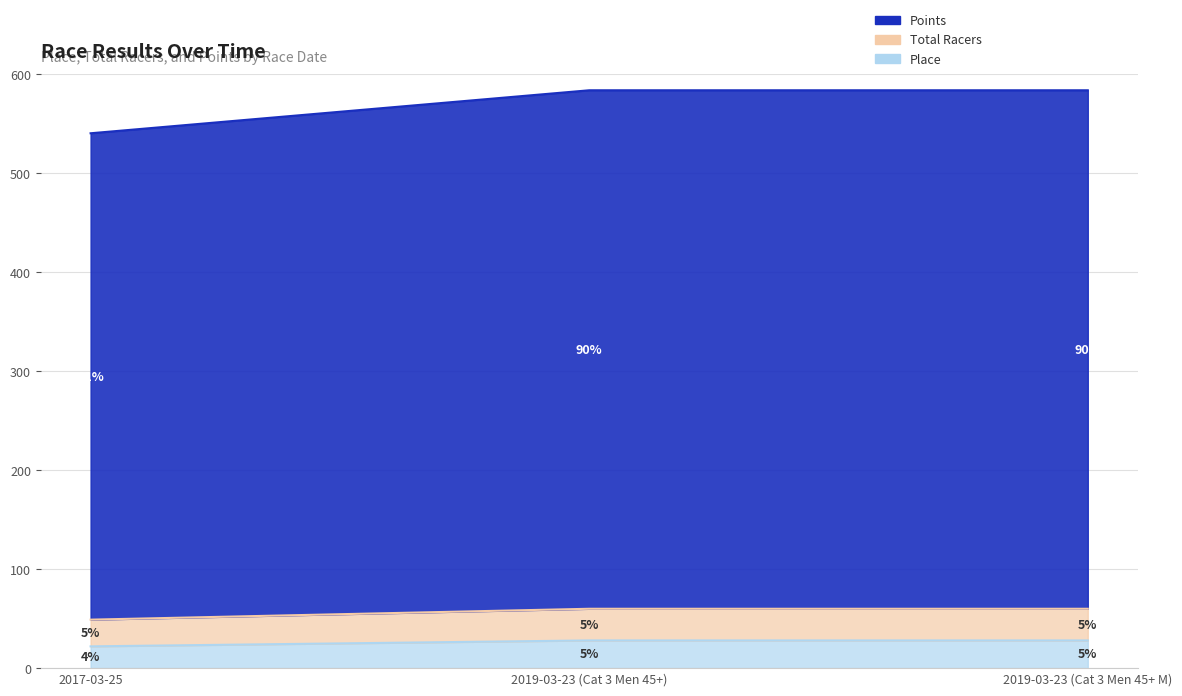

Count the number of categories in the chart.

3